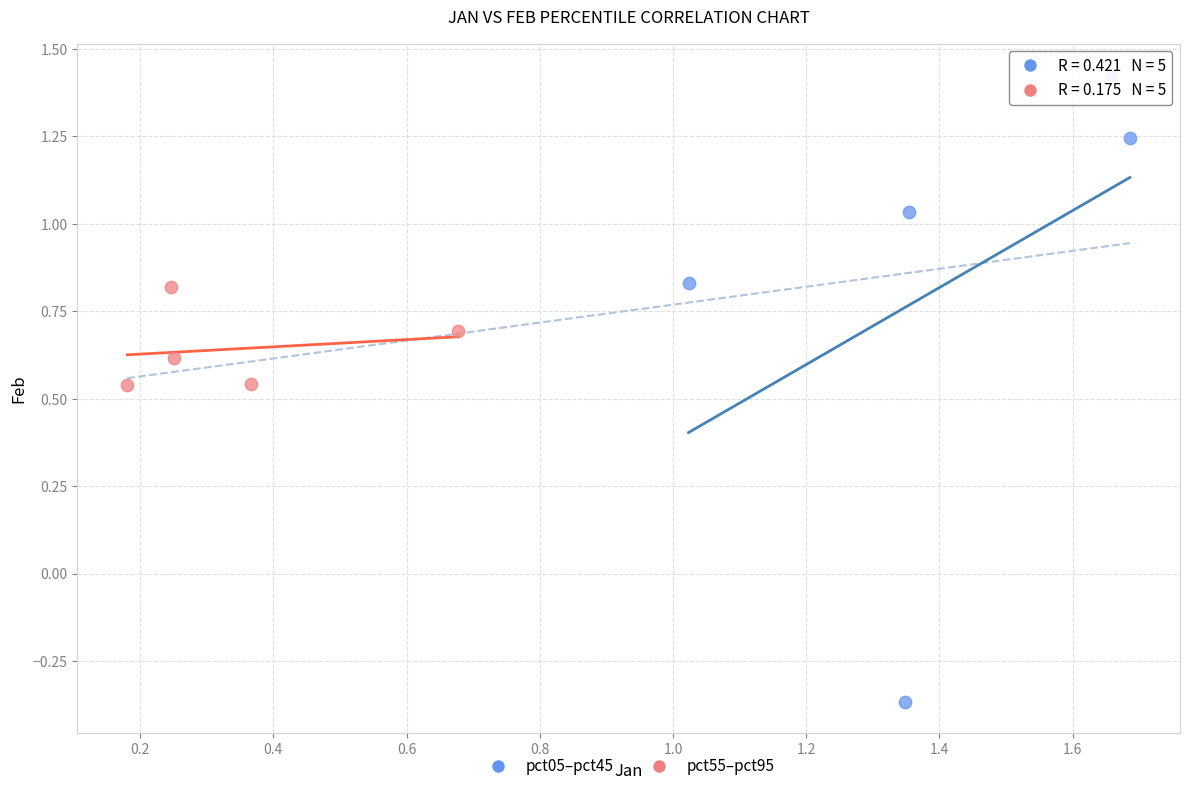

What are all the series names shown in the legend?

pct05–pct45, pct55–pct95